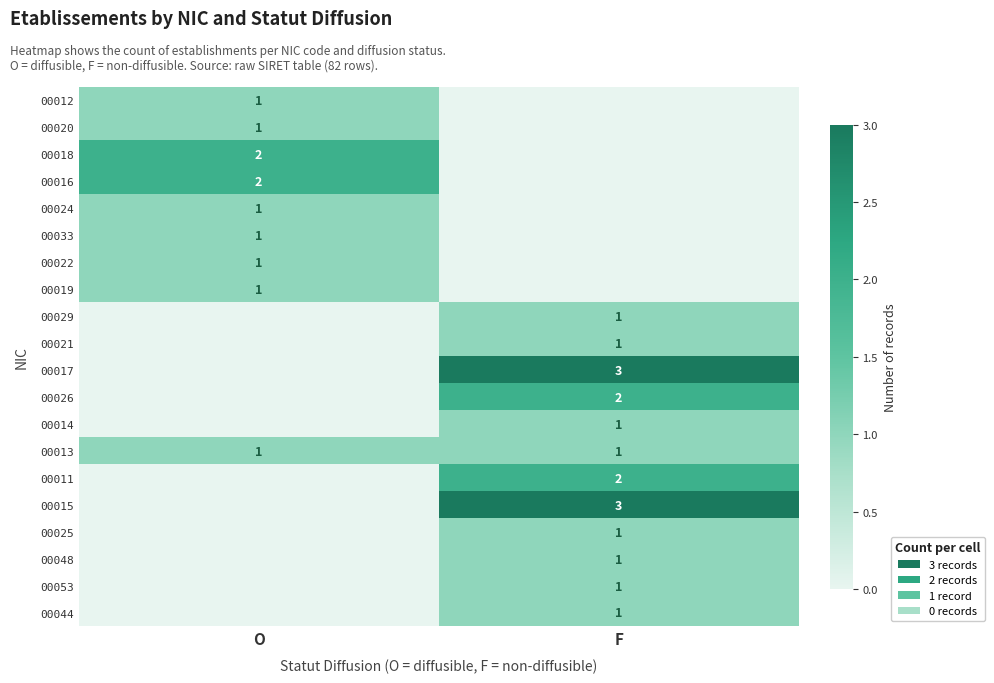

True or false: 00053 has a value of 2 at F.

False